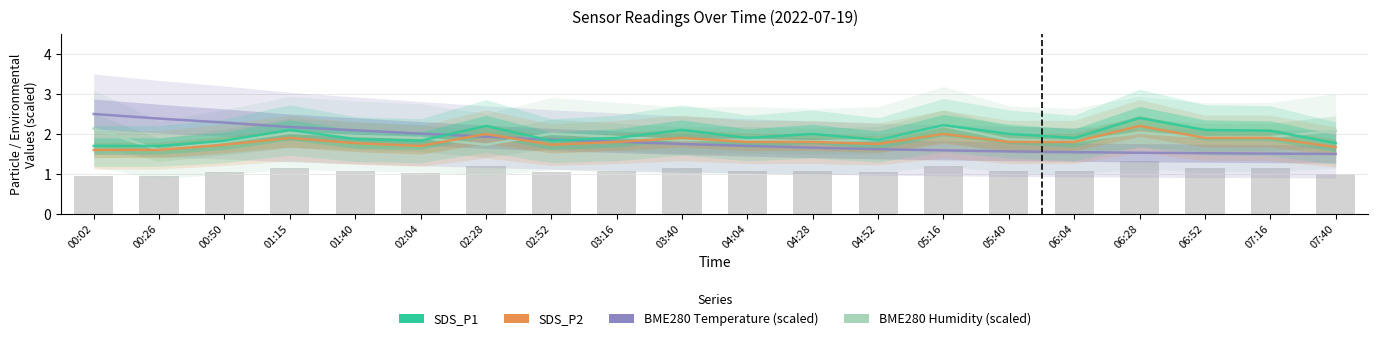

At which label does SDS_P1 reach its peak?

06:28